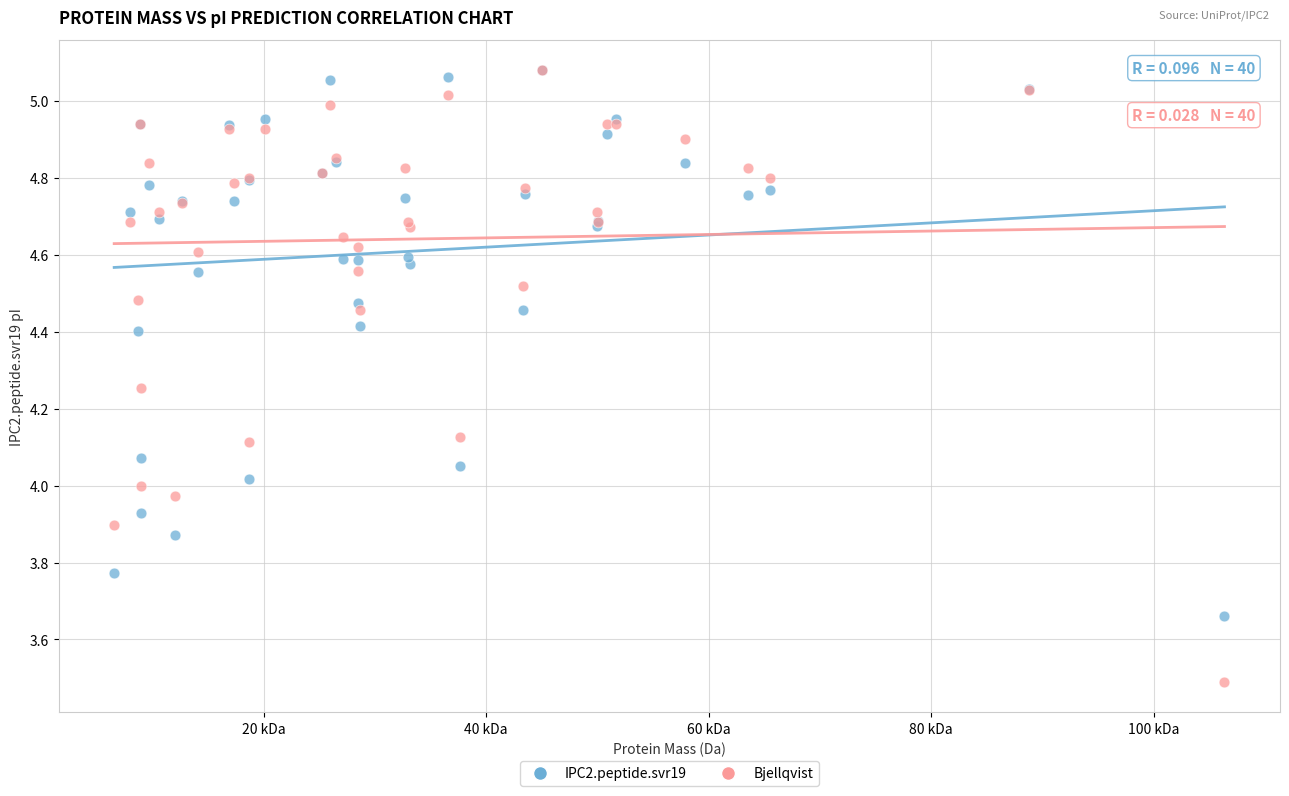

Which series has the largest Y range (max minus min)?

Bjellqvist